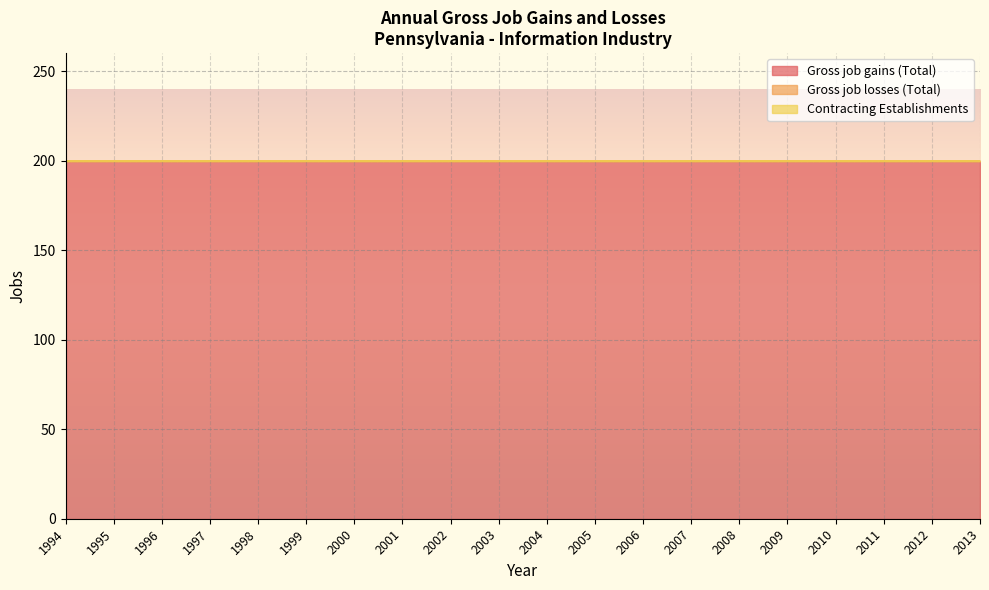

At which category is the sum across all series the highest?

1994